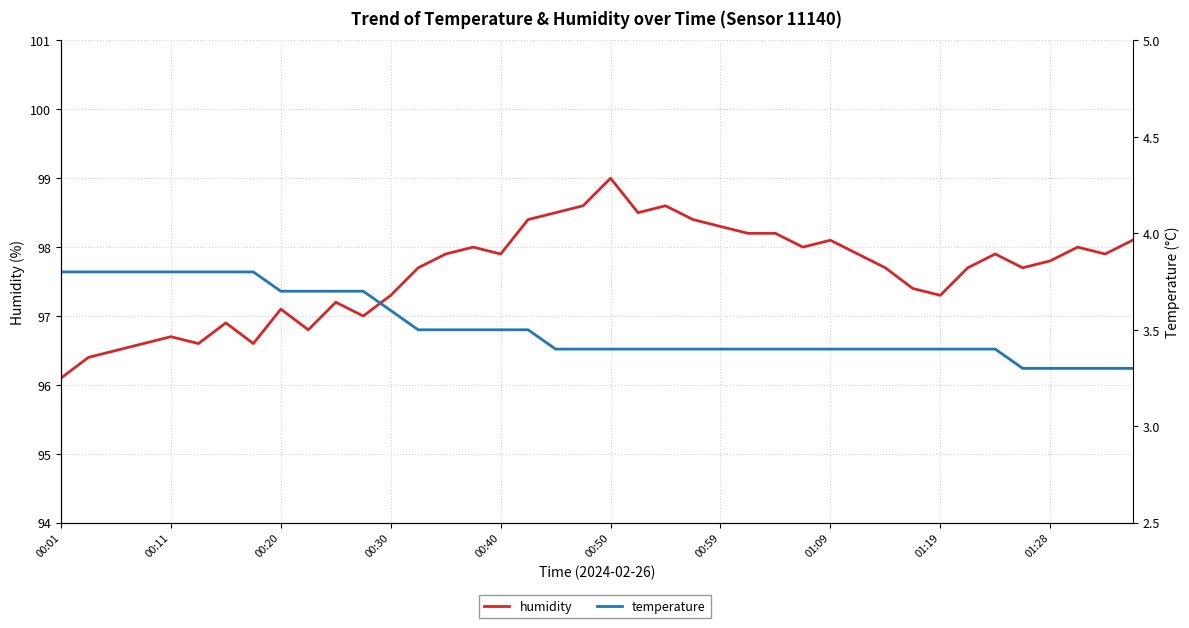

Rank the series by their maximum value, from highest to lowest.

humidity, temperature